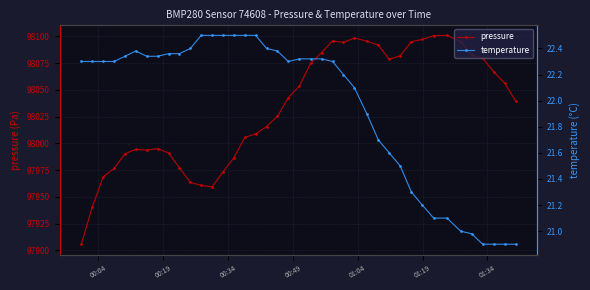

What are all the series names shown in the legend?

pressure, temperature